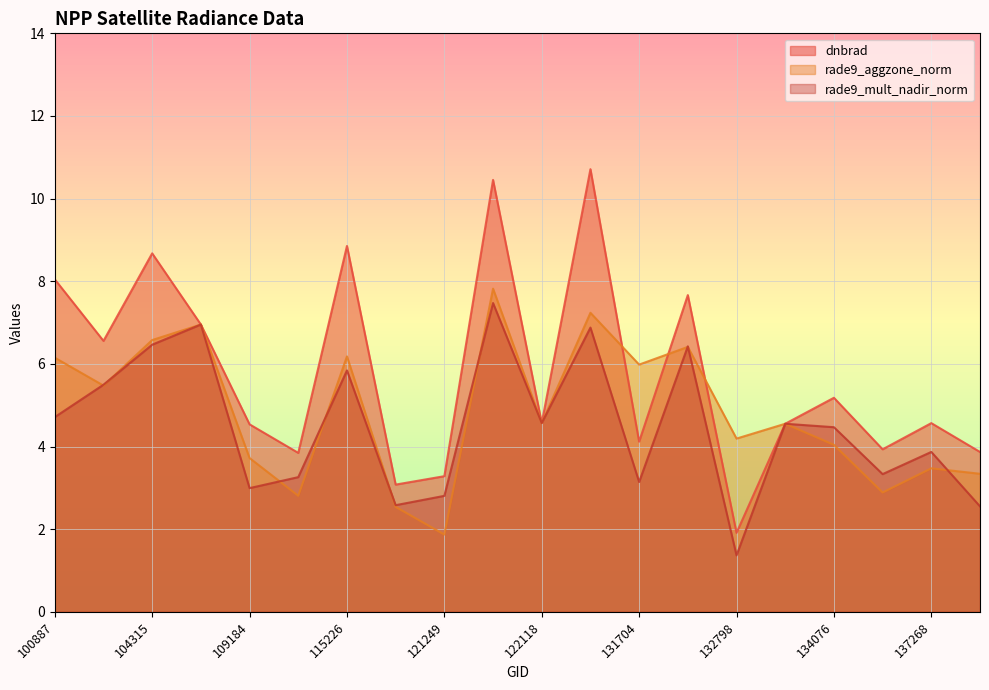

What value does the rade9_aggzone_norm series have at 104315?

6.6